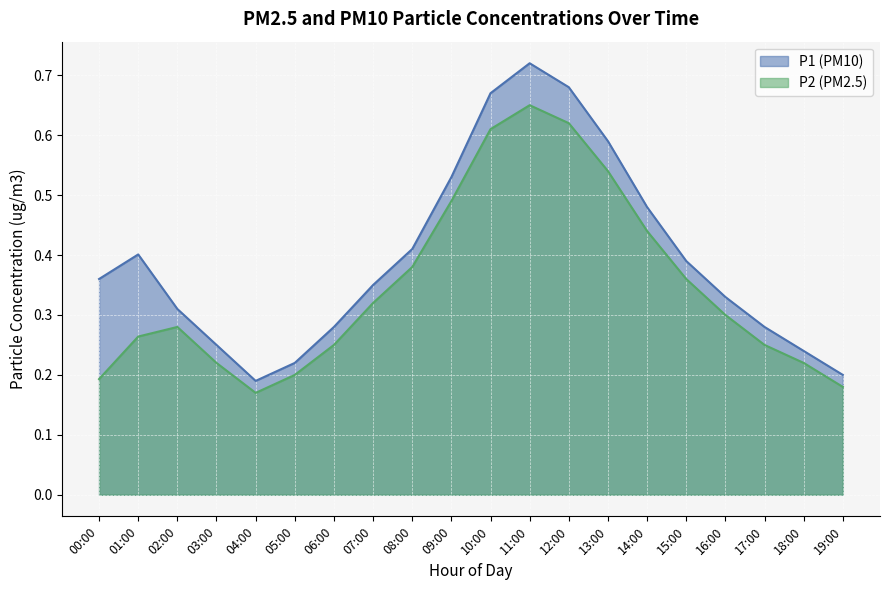

True or false: there are more than 1 points higher than both neighbors.

True